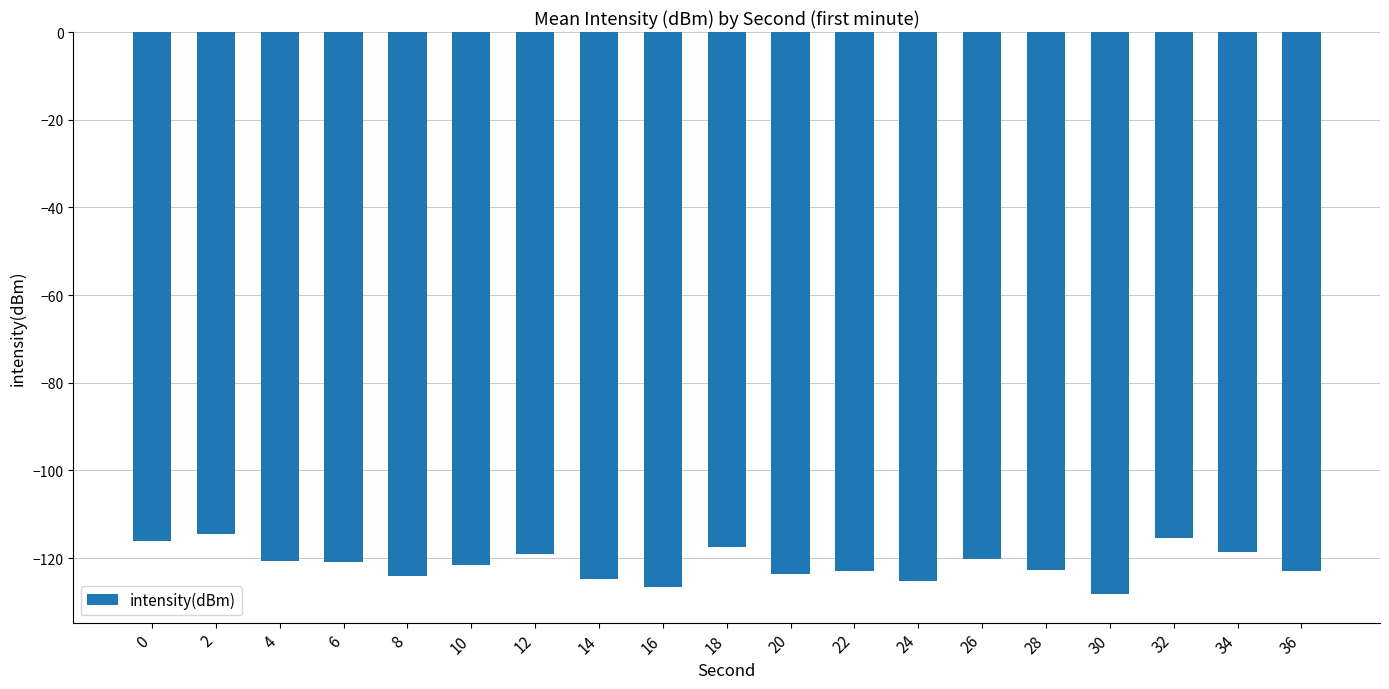

What is the change in value from 26 to 36?

-2.8